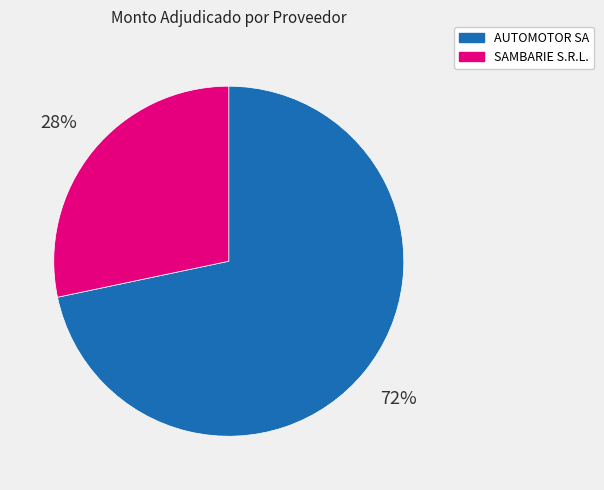

How many slices are in this pie chart?

2